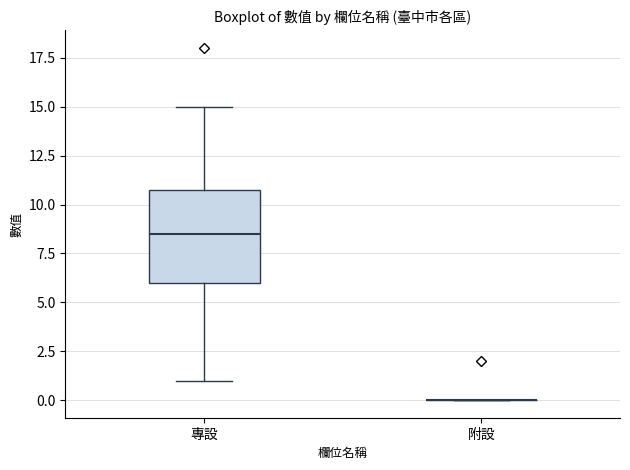

Where is the lower edge of the box for 專設 on the y-axis? The values are not printed on the chart, so give them approximately, as read against the axis.

6.0